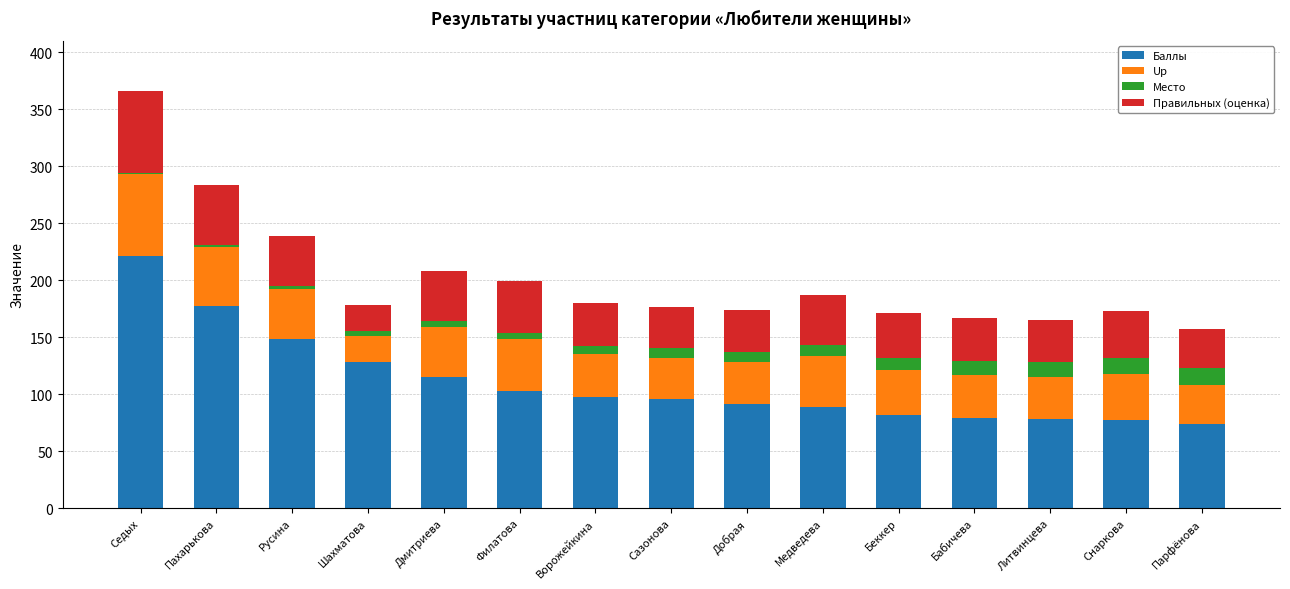

At which category is the sum across all series the highest?

Седых